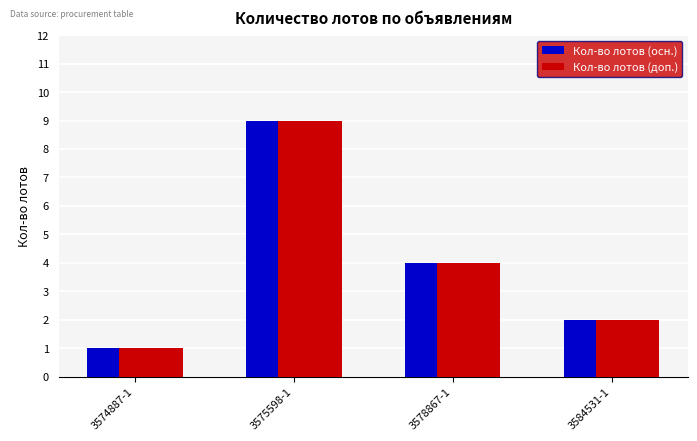

At which label does Кол-во лотов (доп.) first exceed 4?

3575598-1